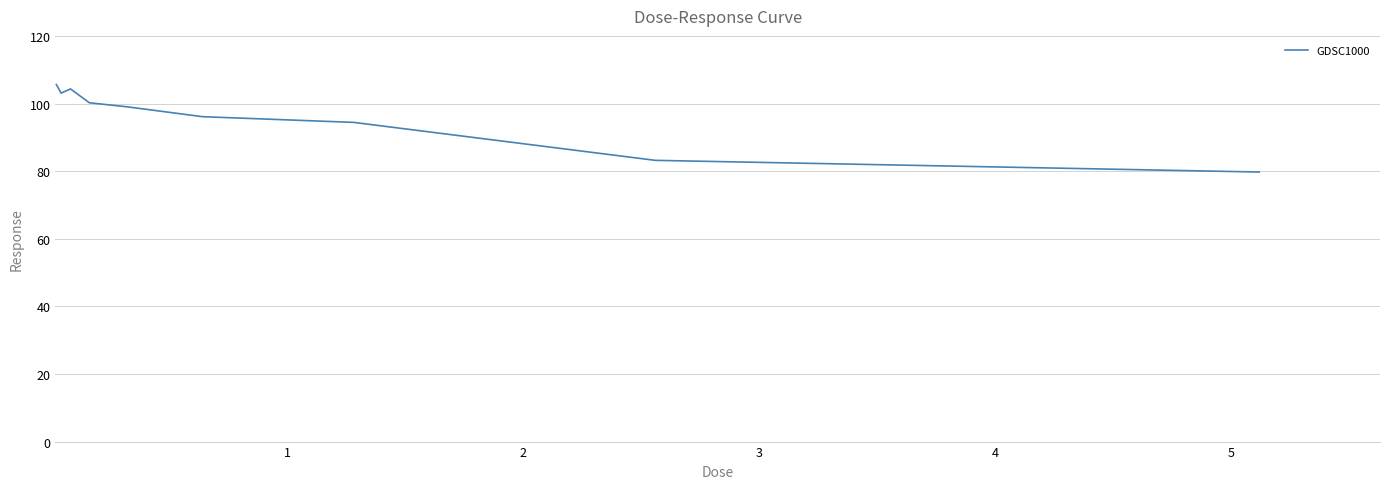

What is the difference between the maximum and minimum values?

25.9